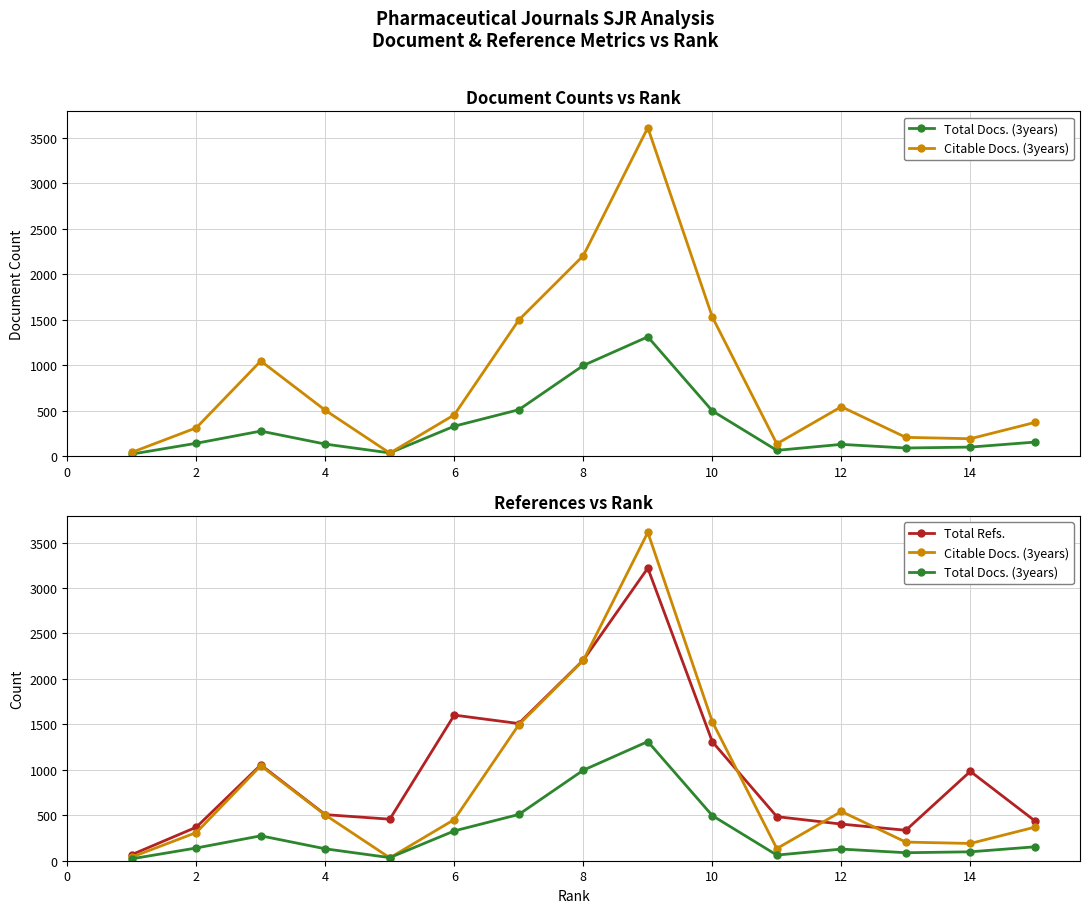

What is the sum of all Citable Docs. (3years) values?

12664